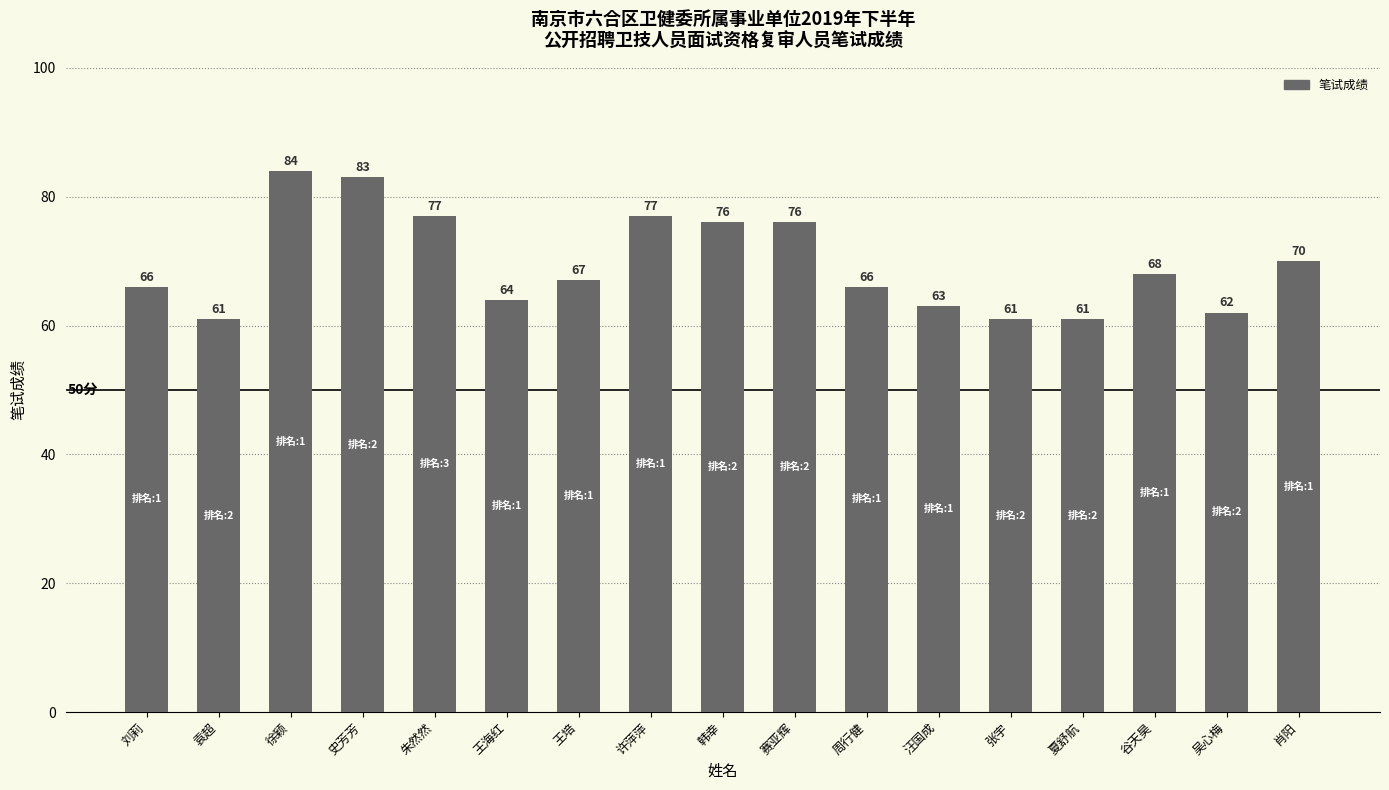

What is the difference between the values at 许萍萍 and 夏舒航?

16